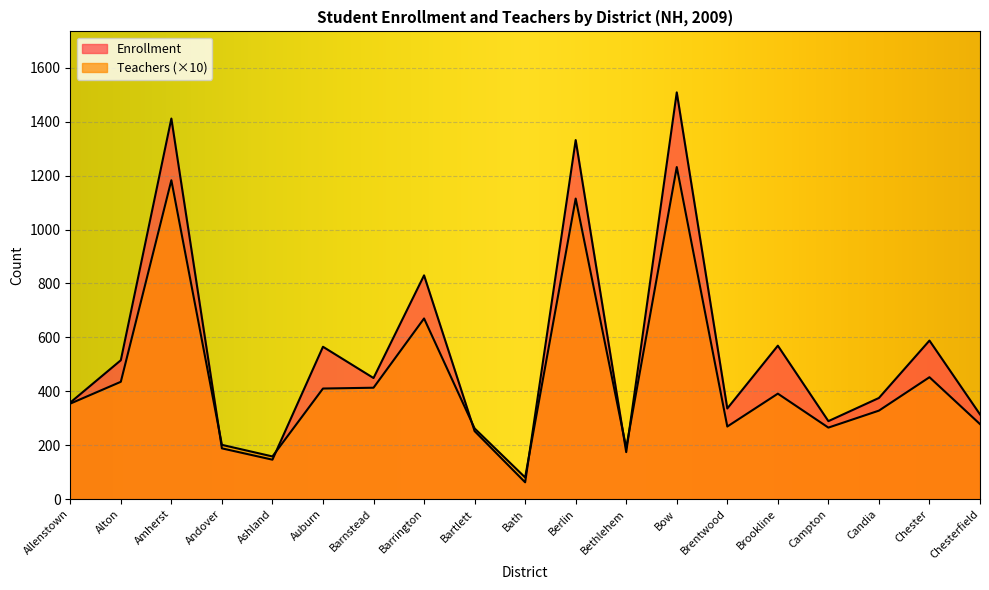

Where does the Enrollment series first go above 375?

Alton